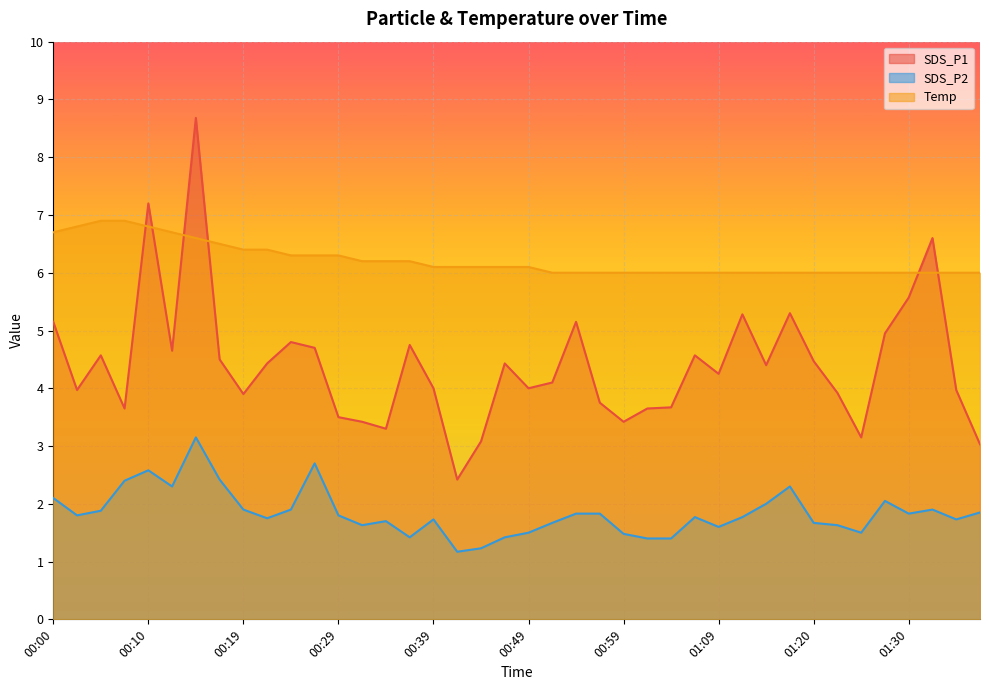

What is the value of the SDS_P2 point at the 20th from the left?

1.4